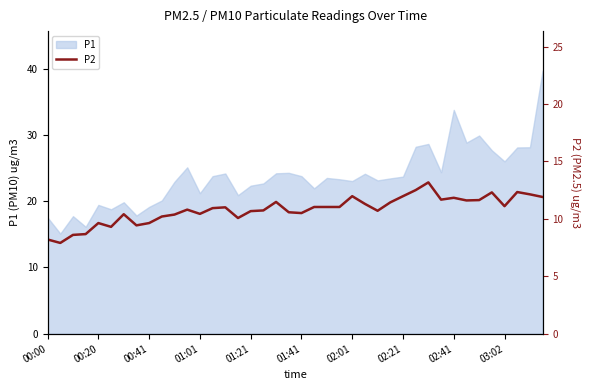

Read the value at 21.

11.0